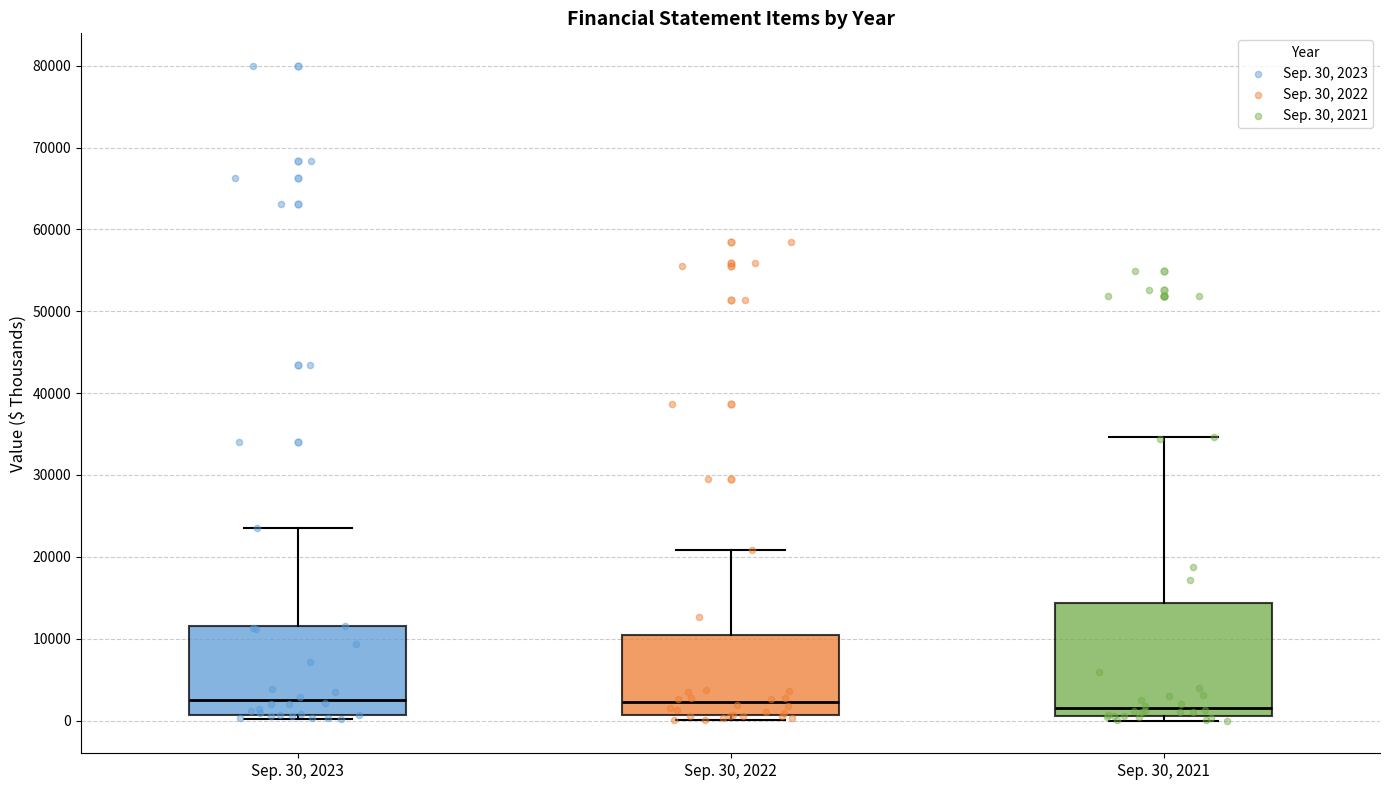

Reading left to right, read every box against the y-axis: the position of its median line, the range the box covers, and the ends of its whiskers. The values are not printed on the chart, so give them approximately, as read against the axis.

Sep. 30, 2023: median 3000, box 1000 to 12000, whiskers 0 to 24000
Sep. 30, 2022: median 2000, box 1000 to 10000, whiskers 0 to 21000
Sep. 30, 2021: median 2000, box 1000 to 14000, whiskers 0 to 35000